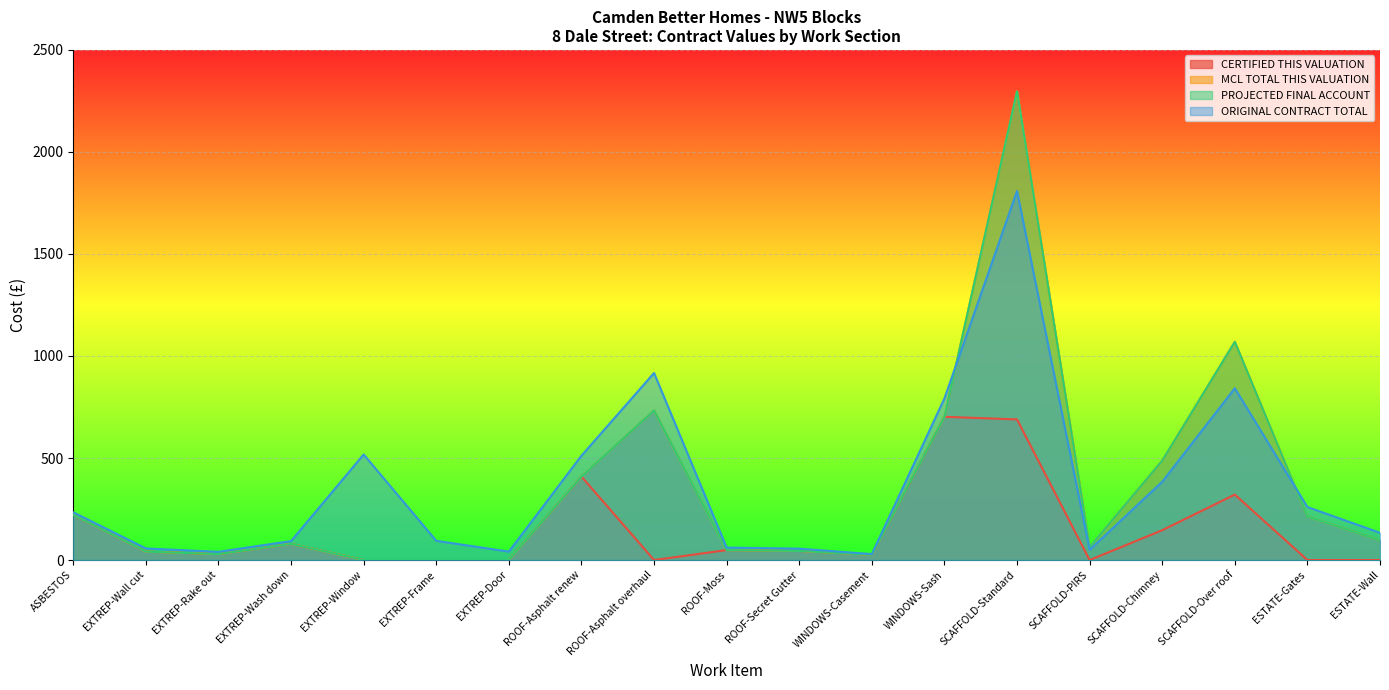

True or false: MCL TOTAL THIS VALUATION and CERTIFIED THIS VALUATION intersect in this chart.

False